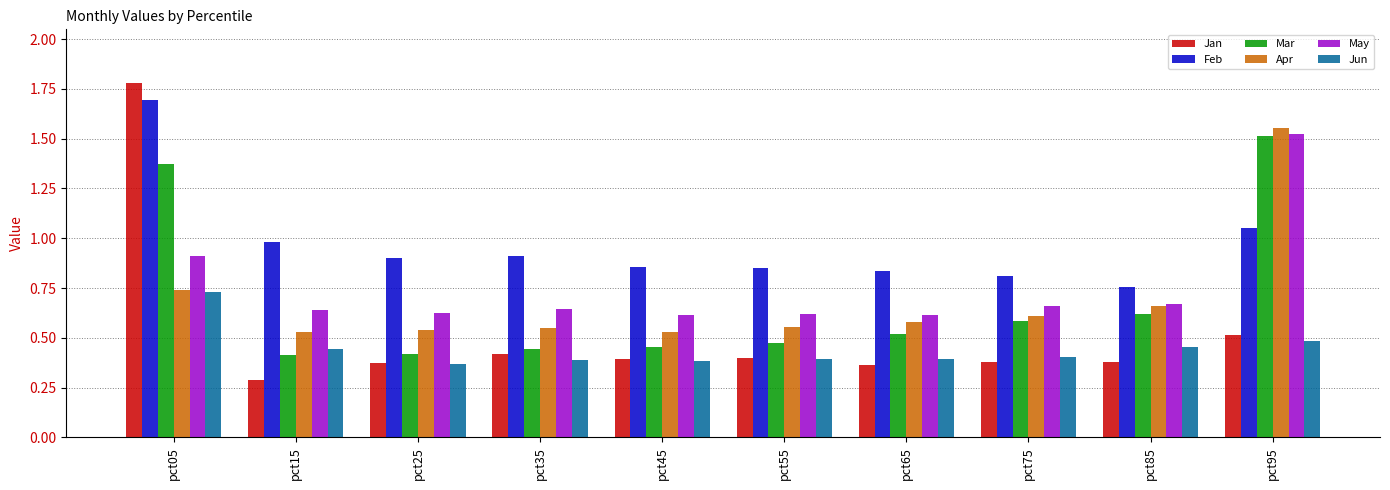

True or false: Feb has a value of 1.6 at pct95.

False